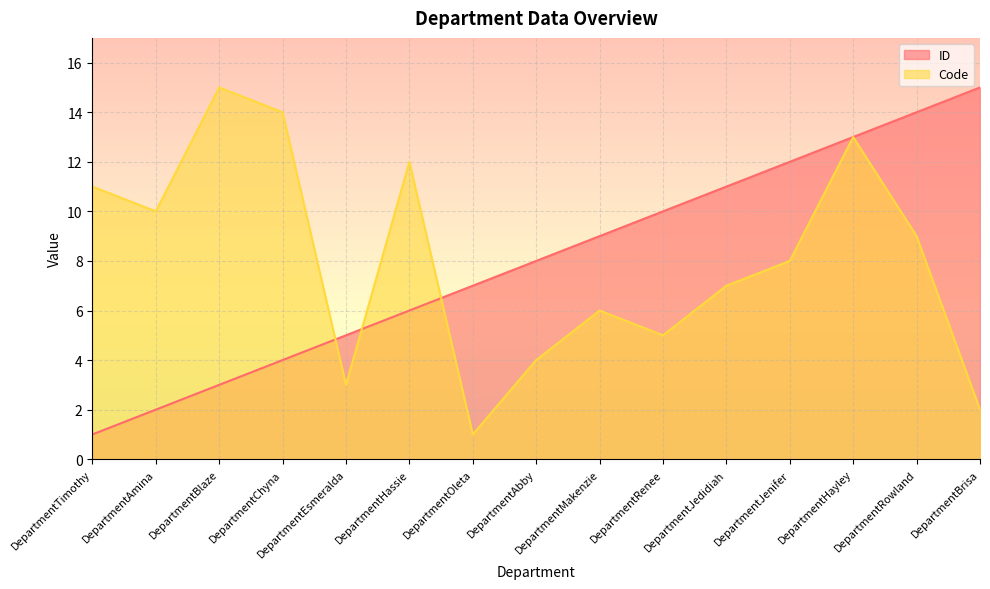

Which series has the largest total across all categories?

ID